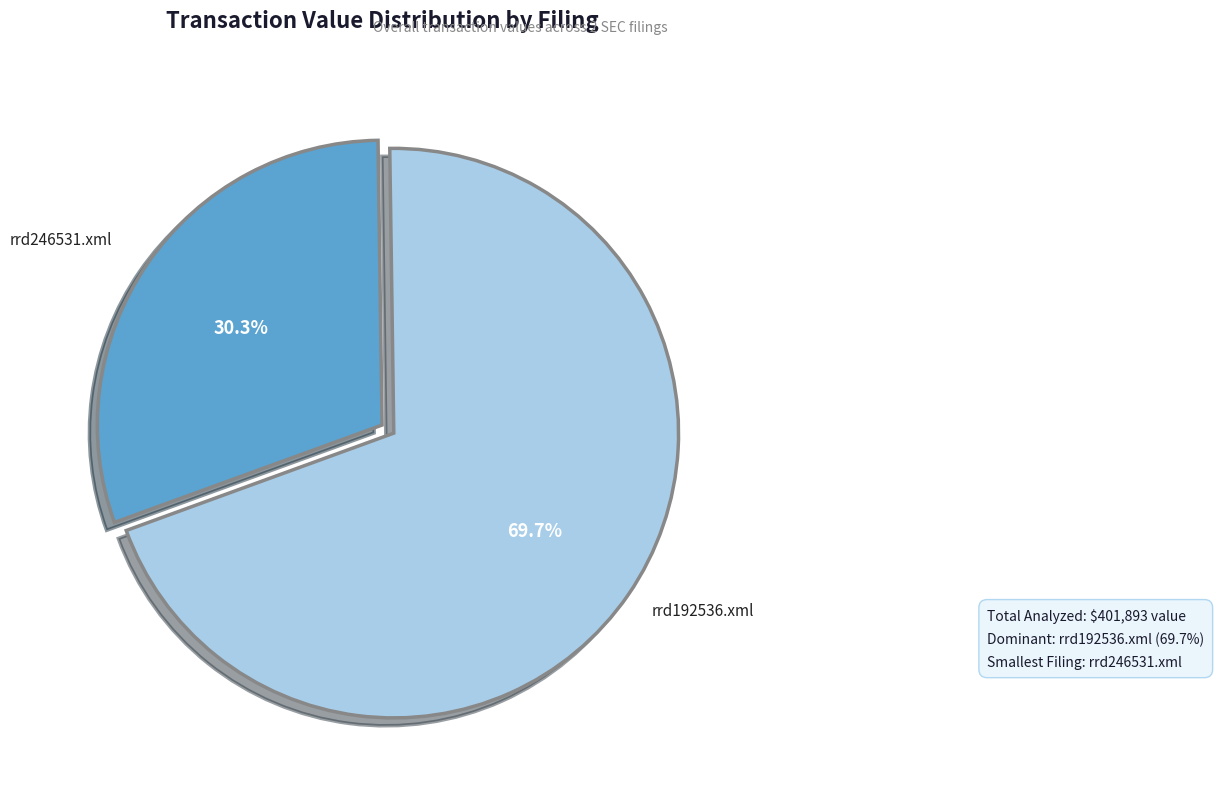

What percentage is the rrd246531.xml slice, to the nearest percent?

30%